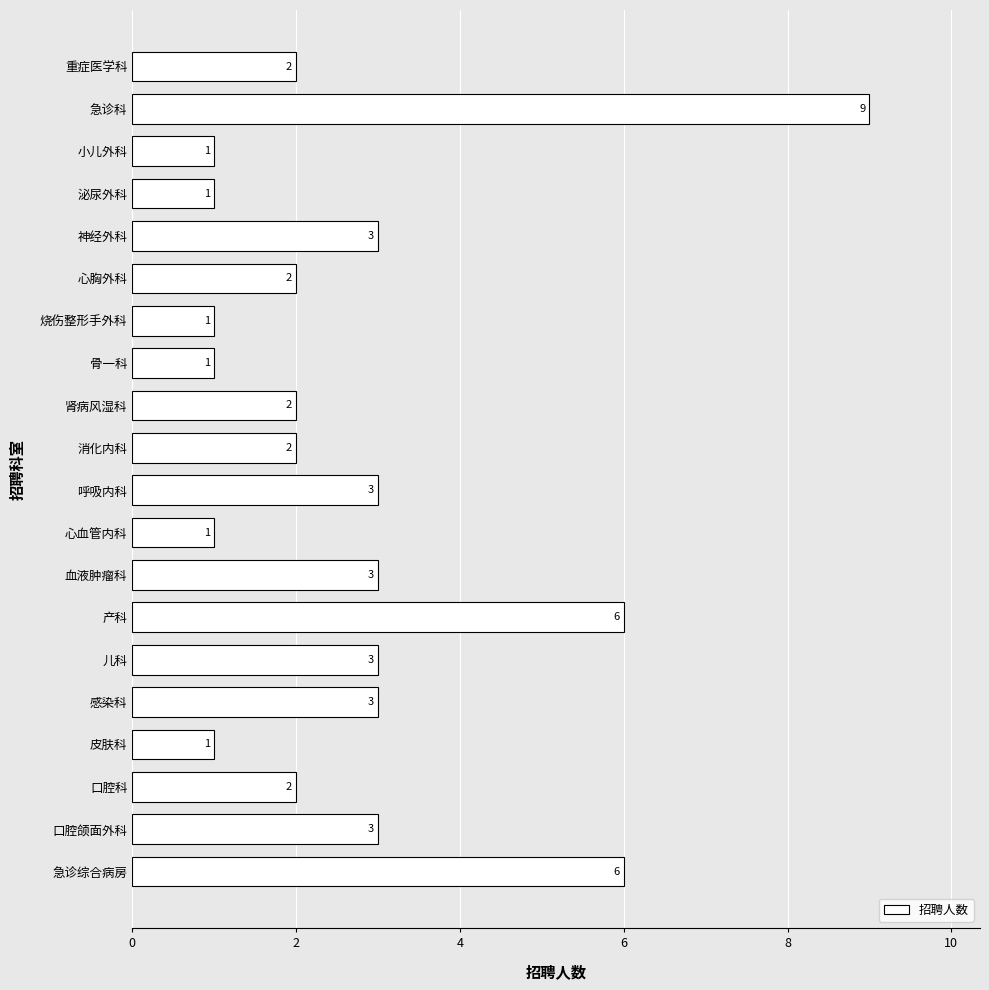

Reading top to bottom, what are all the values shown in this chart?

重症医学科=2	急诊科=9	小儿外科=1	泌尿外科=1	神经外科=3	心胸外科=2	烧伤整形手外科=1	骨一科=1	肾病风湿科=2	消化内科=2	呼吸内科=3	心血管内科=1	血液肿瘤科=3	产科=6	儿科=3	感染科=3	皮肤科=1	口腔科=2	口腔颌面外科=3	急诊综合病房=6